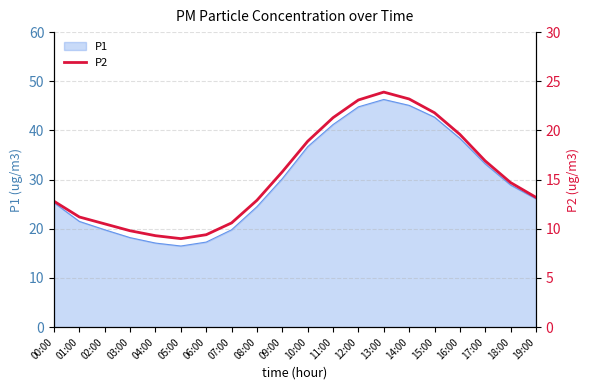

The chart shows a value of 6.0 at 07:00. True or false?

False